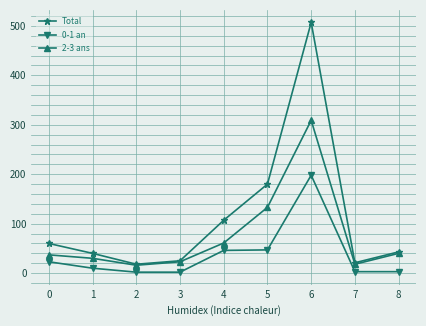

What is the average value of the 0-1 an series?

37